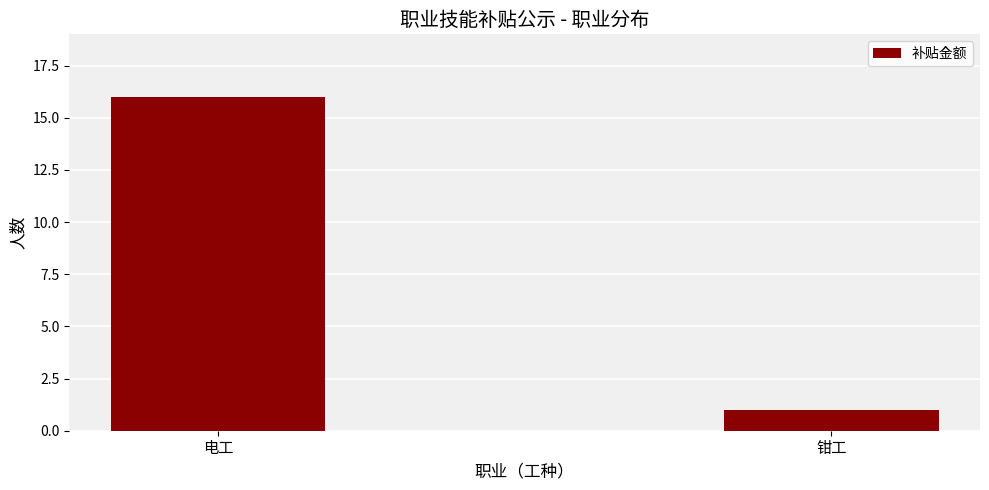

What is the maximum value shown in the chart?

16